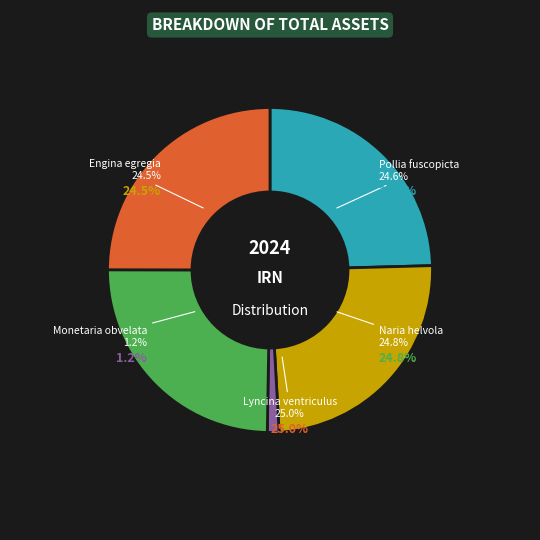

What percentage is the Engina egregia slice, to the nearest percent?

25%